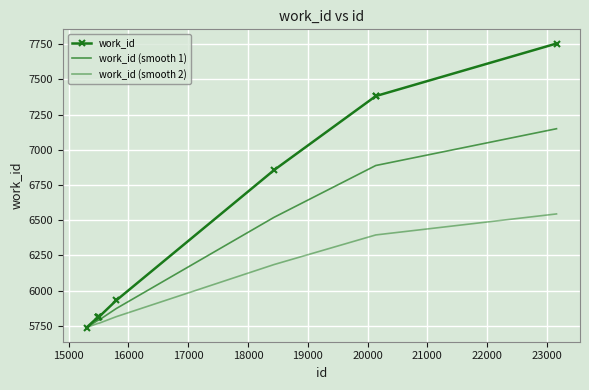

Reading right to left, list all the values displayed in this chart.

work_id: 7754.0	7382.0	7382.0	6855.0	5930.0	5813.0	5813.0	5813.0	5813.0	5738.0
work_id (smooth 1): 7149.2	6888.8	6888.8	6519.9	5872.4	5790.5	5790.5	5790.5	5790.5	5738.0
work_id (smooth 2): 6544.4	6395.6	6395.6	6184.8	5814.8	5768.0	5768.0	5768.0	5768.0	5738.0